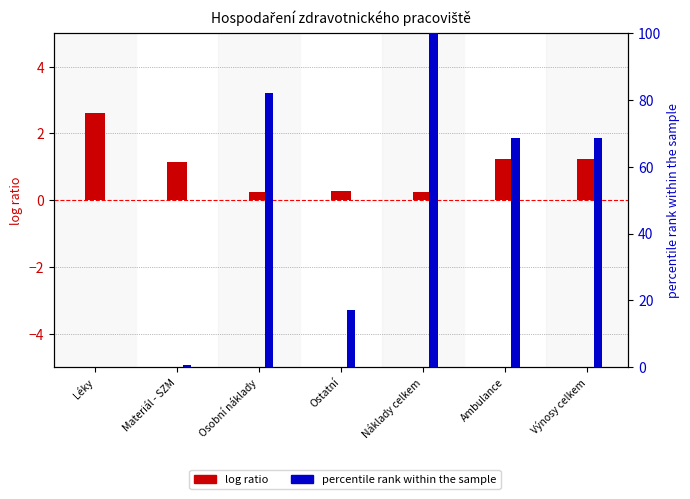

Reading left to right, what are all the values shown in this chart?

log ratio: Léky=2.6	Materiál - SZM=1.1	Osobní náklady=0.2	Ostatní=0.3	Náklady celkem=0.3	Ambulance=1.2	Výnosy celkem=1.2
percentile rank within the sample: Léky=0.0	Materiál - SZM=0.6	Osobní náklady=82.0	Ostatní=17.0	Náklady celkem=100.0	Ambulance=68.6	Výnosy celkem=68.6